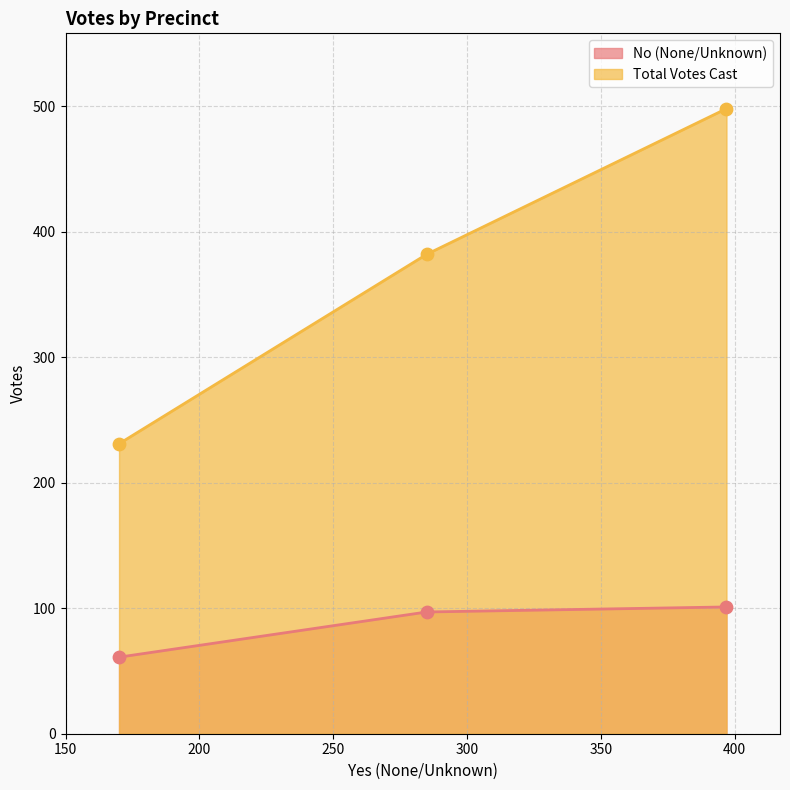

Which series has the largest total across all categories?

Total Votes Cast